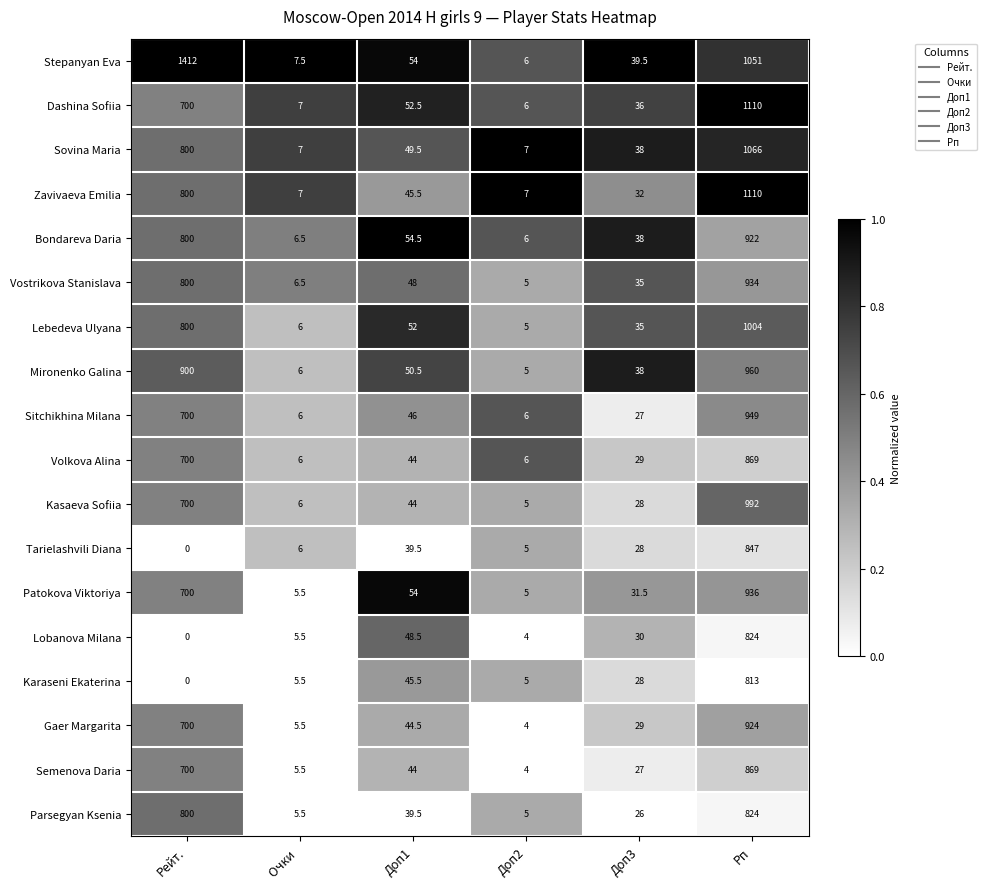

True or false: Gaer Margarita has a value of 44.5 at Доп1.

True